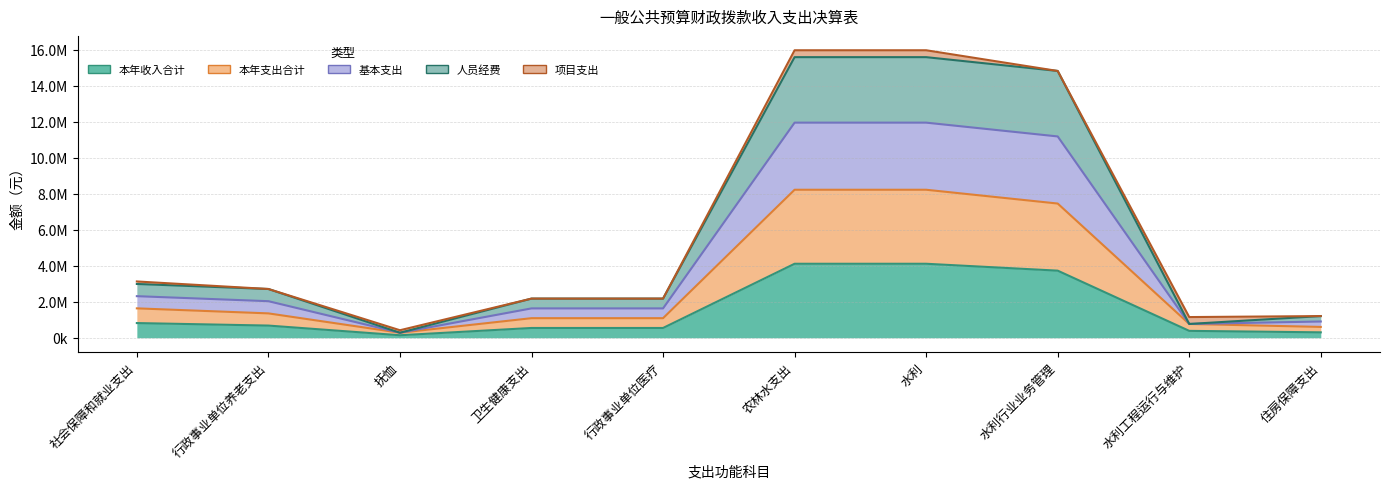

True or false: 基本支出 and 人员经费 cross at least once.

False